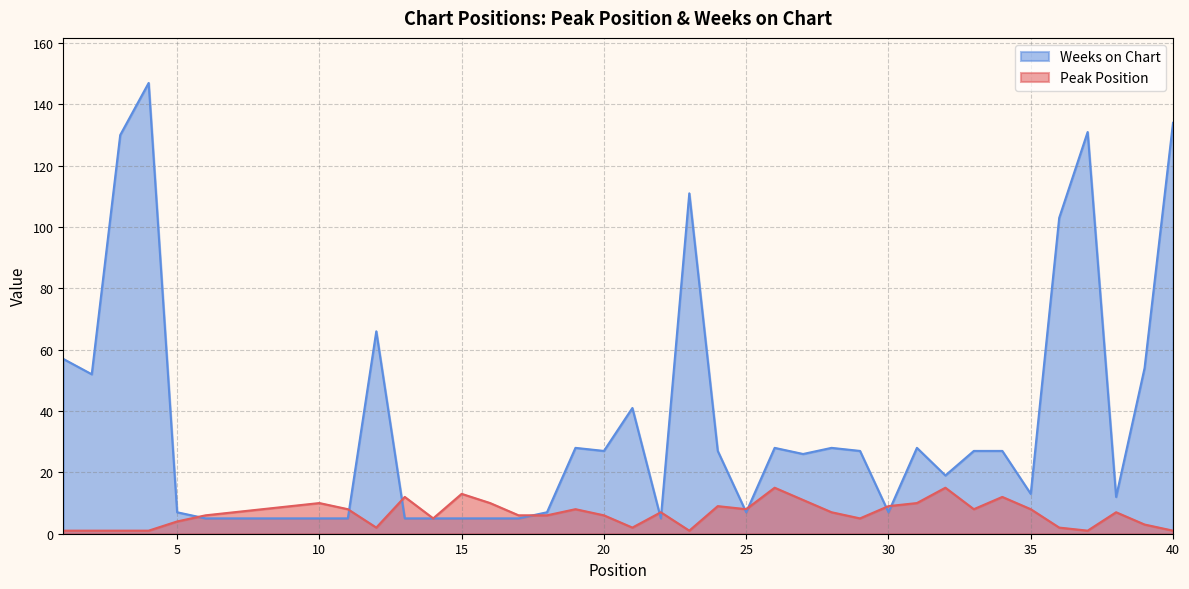

At which category does the chart reach its minimum across all series?

1